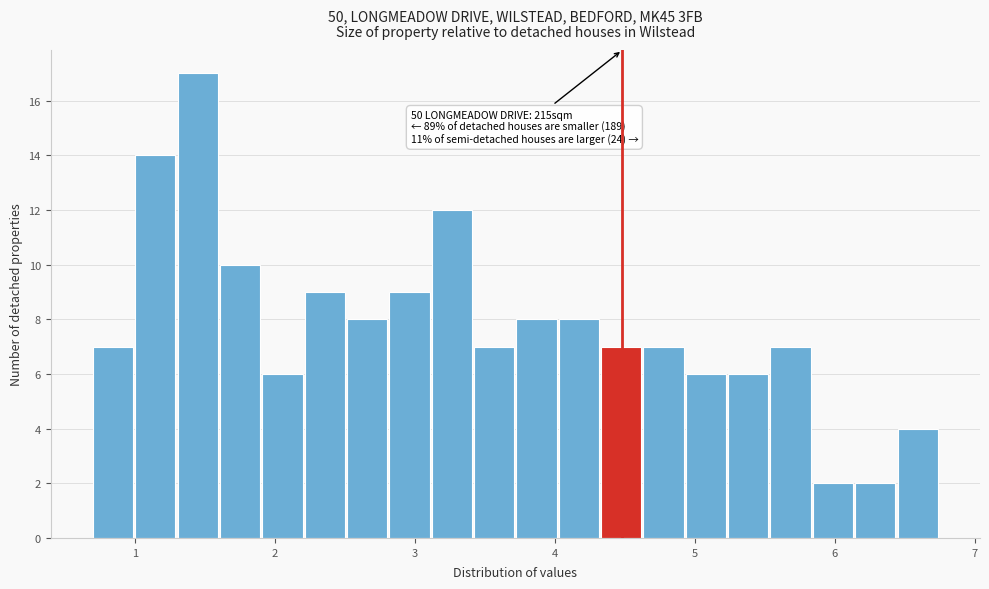

Read against the x-axis, roughly where is the centre of the tallest bar?

1.4